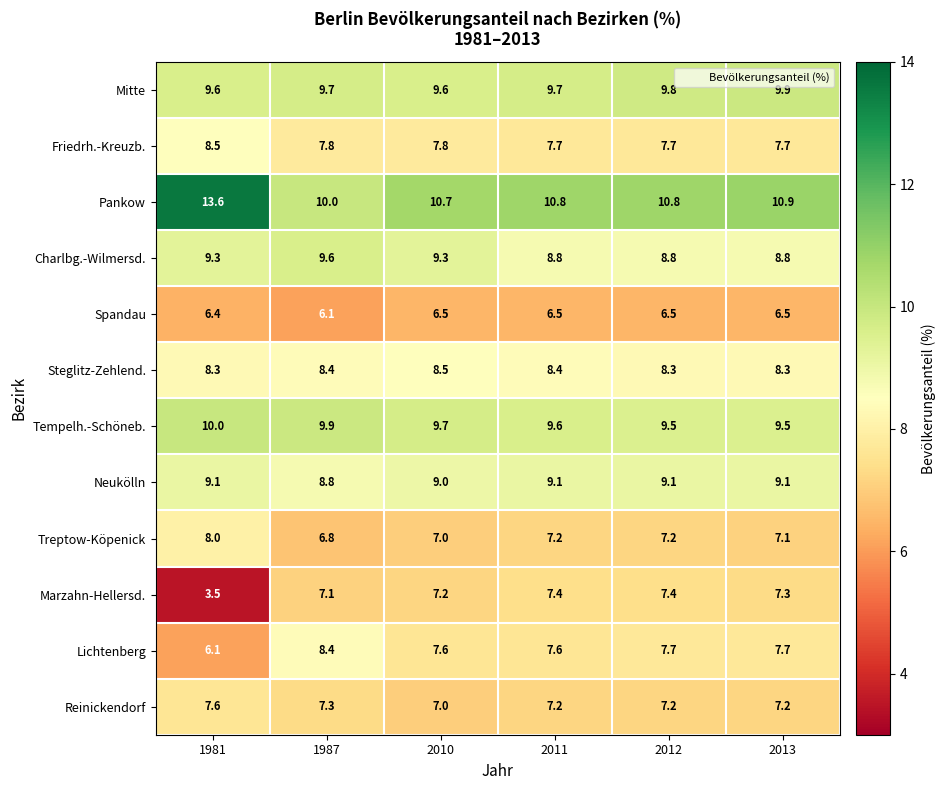

What is the sum of the Friedrh.-Kreuzb. values at 2011 and 1987?

15.5